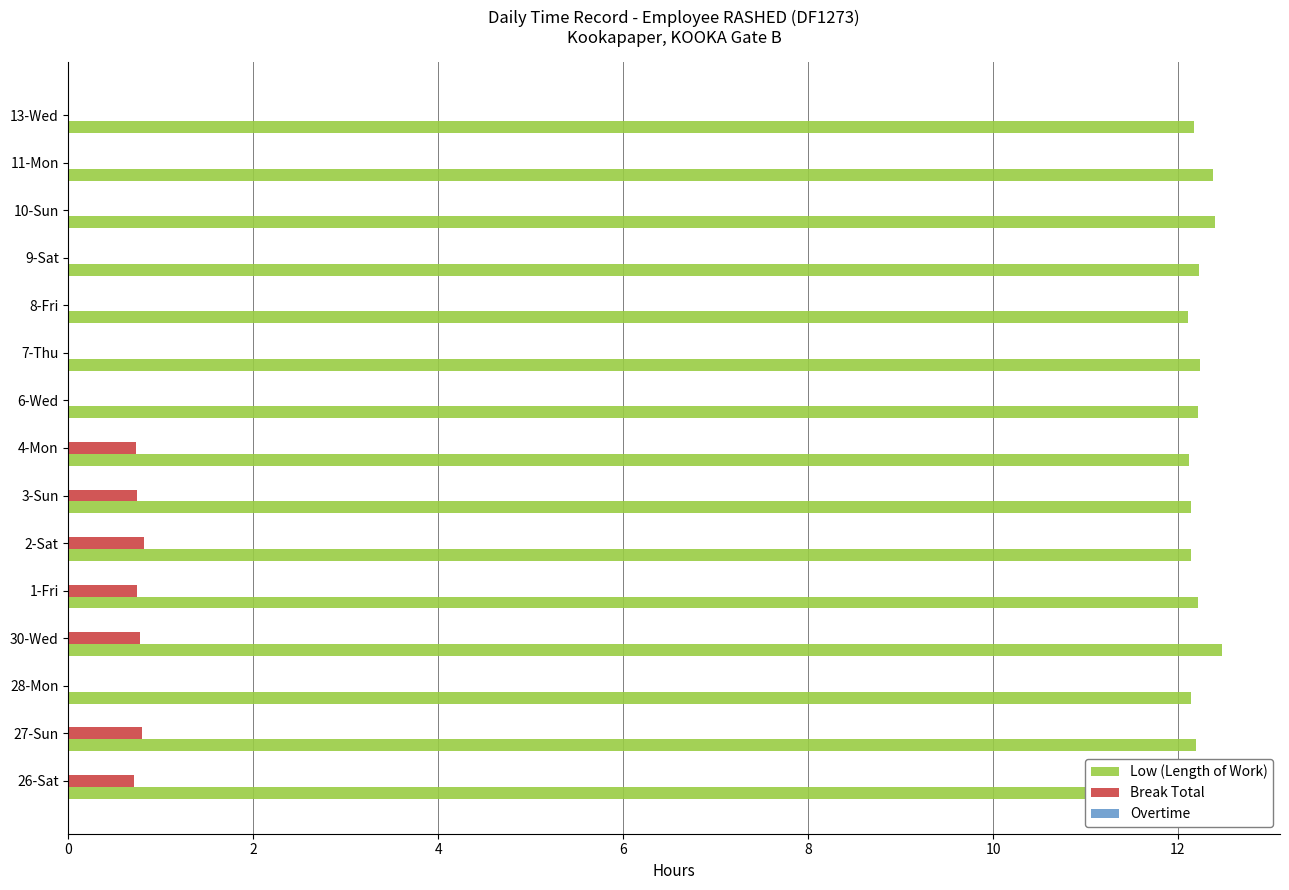

What is the maximum value for Low (Length of Work)?

12.5